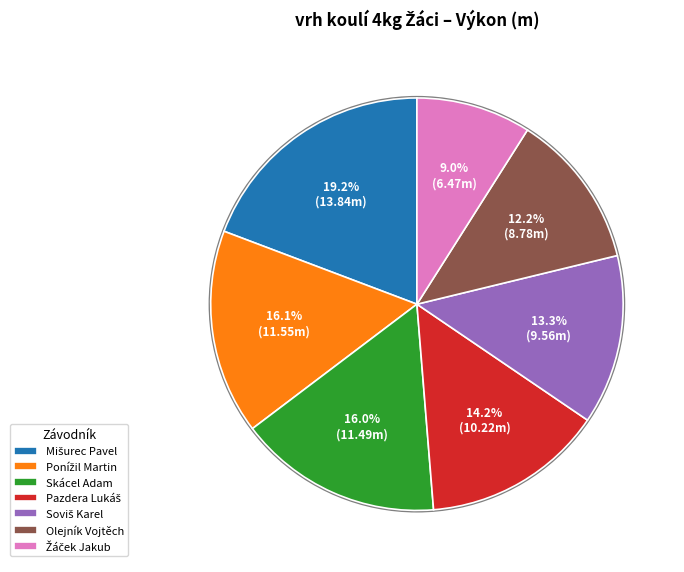

Does any single category account for the majority?

No